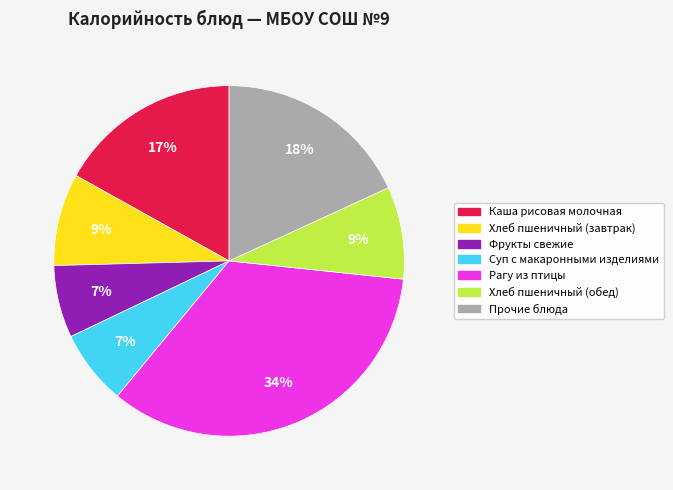

What is the ratio of the value at Фрукты свежие to the value at Хлеб пшеничный (обед)?

0.8